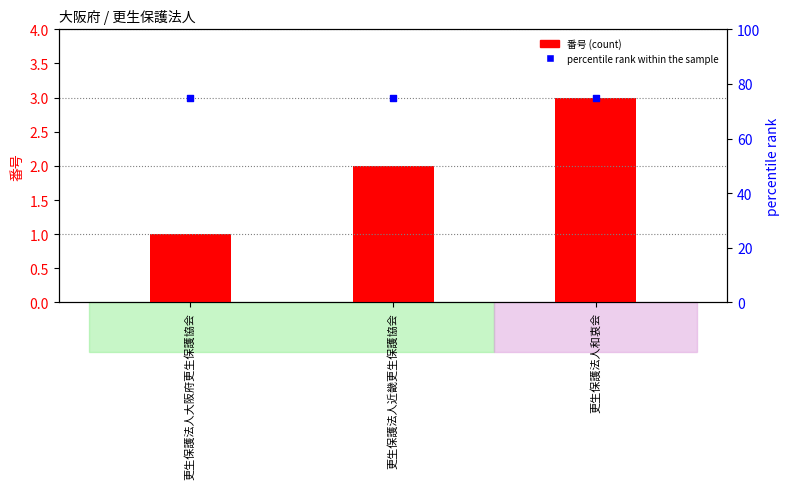

At which category is the sum across all series the highest?

更生保護法人和衷会